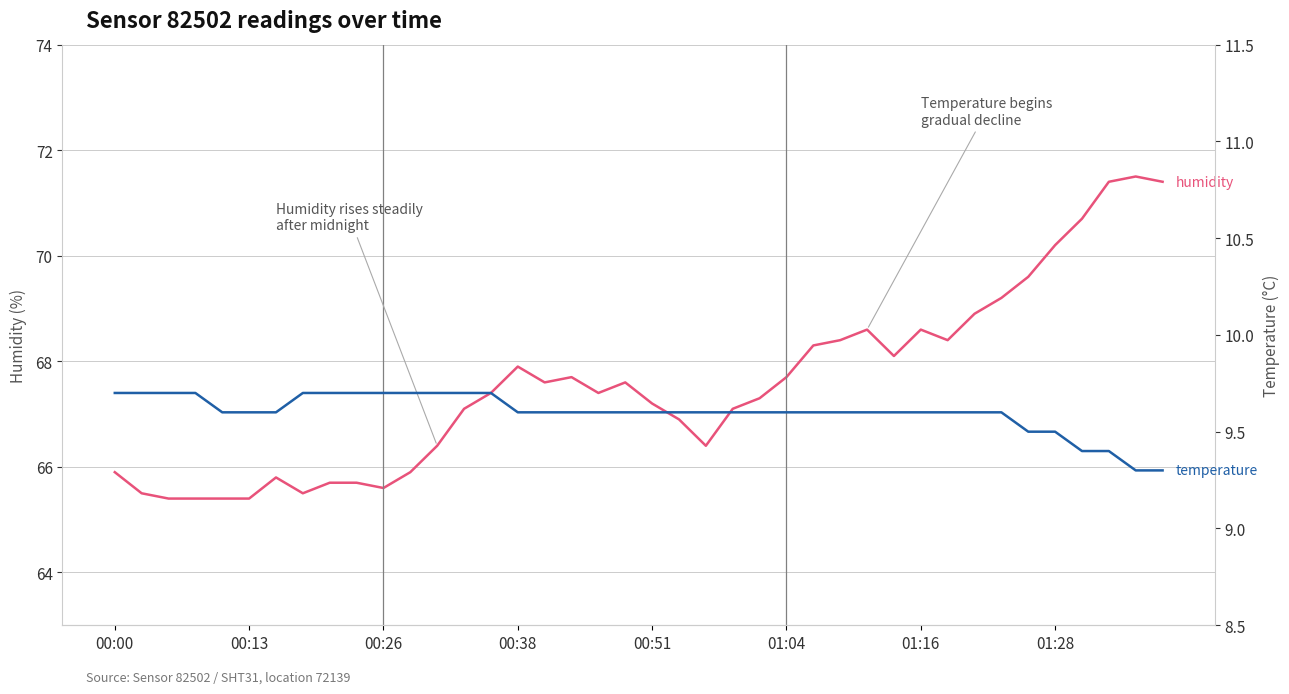

What is the value of the humidity point at the 21st from the left?

67.2